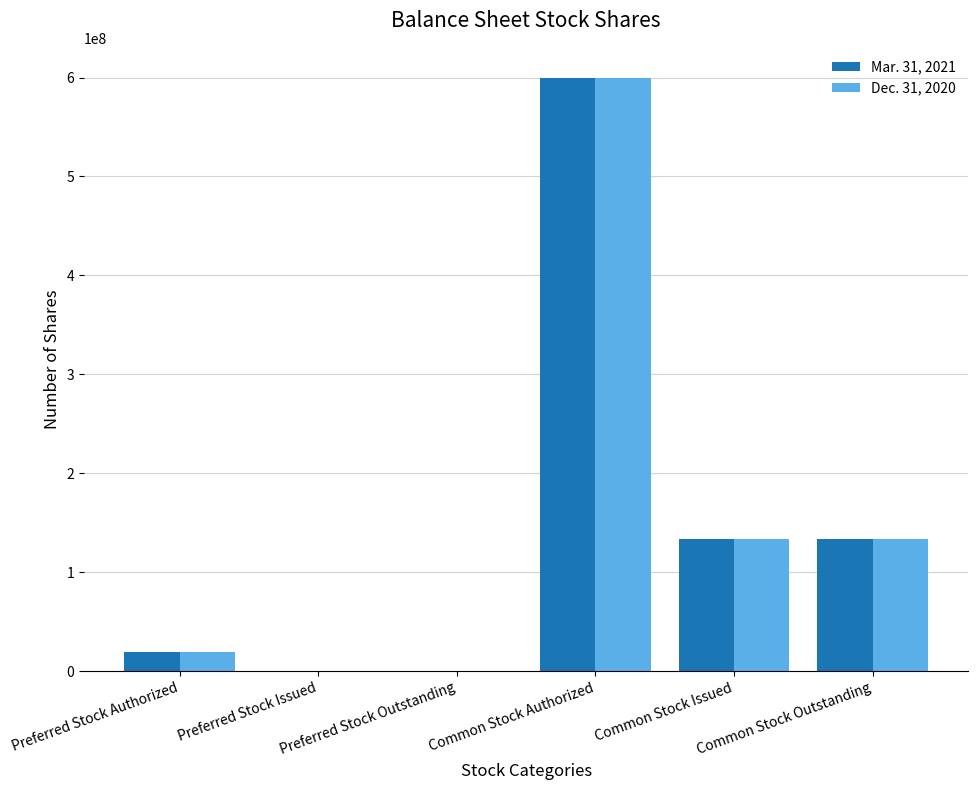

The value of Mar. 31, 2021 at Common Stock Issued is 133333333. True or false?

True